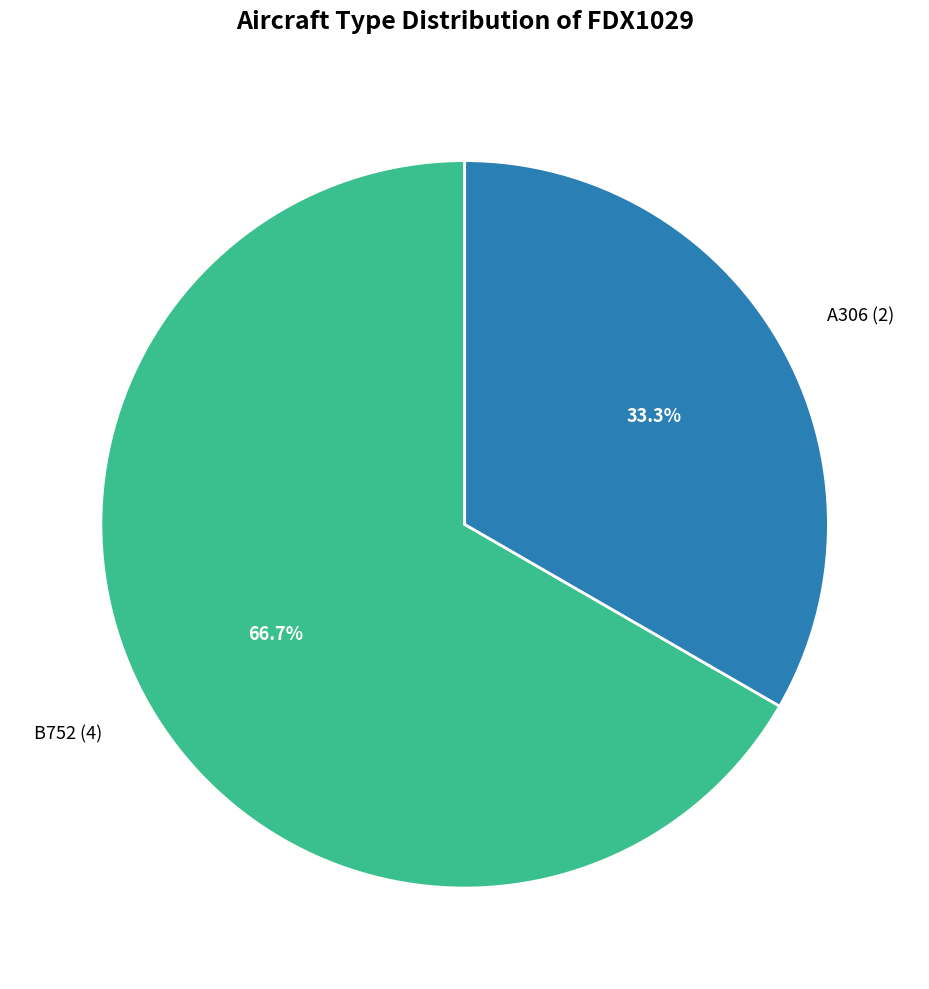

To the nearest percent, what is the combined percentage of B752 and A306?

100%